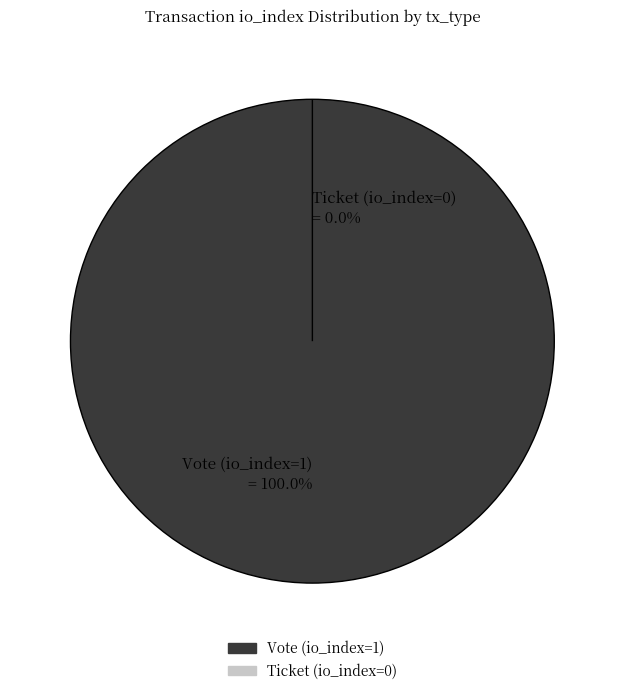

Which category accounts for the majority?

Vote (io_index=1)